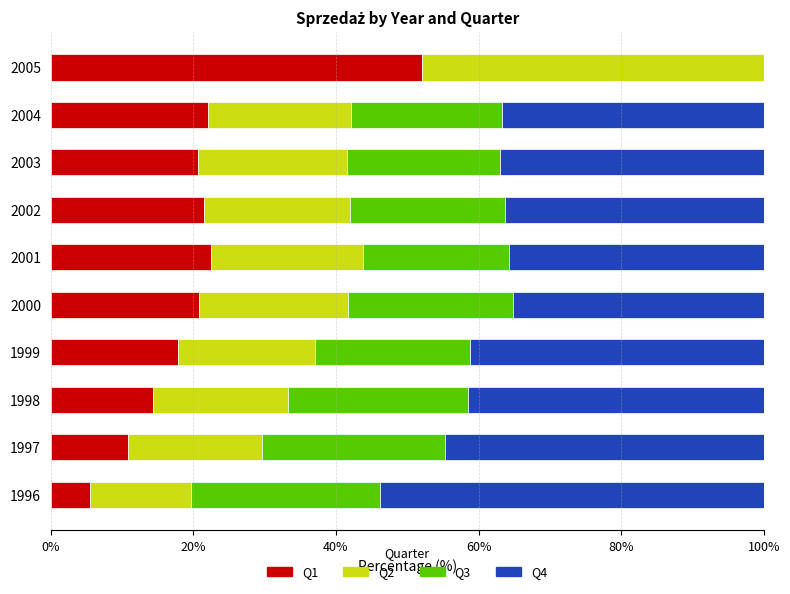

What is the total value across all series at 2005?

100.0